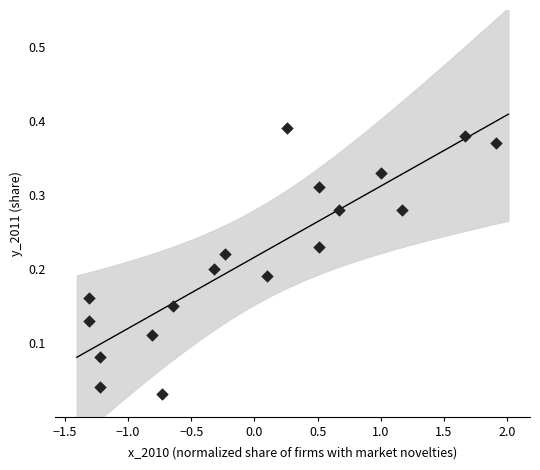

What is the range of X values (max minus min)?

3.2